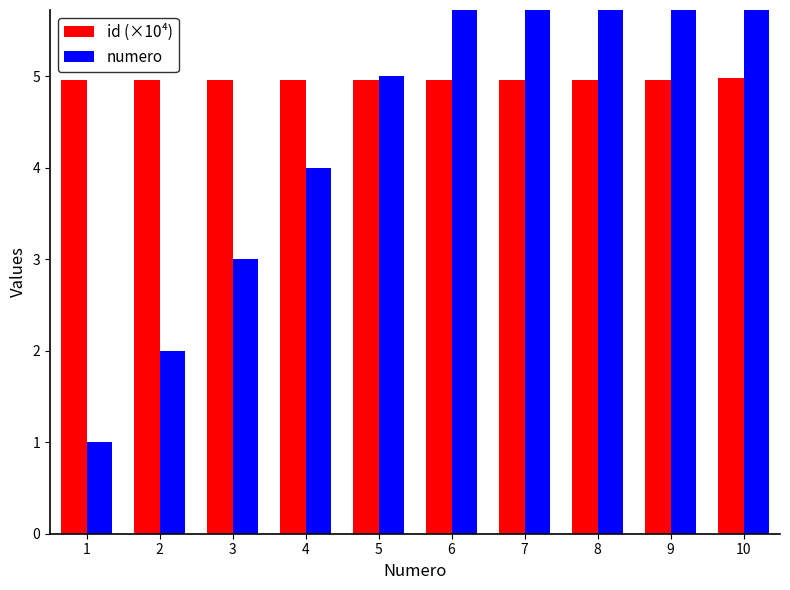

Read the id (×10⁴) value at 7.

5.0